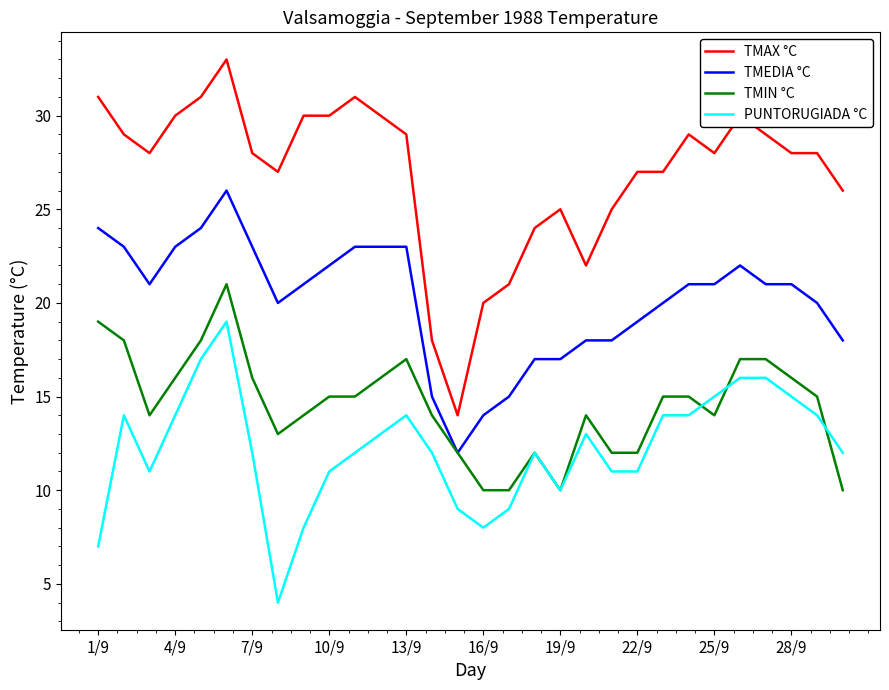

Count the number of categories in the chart.

30